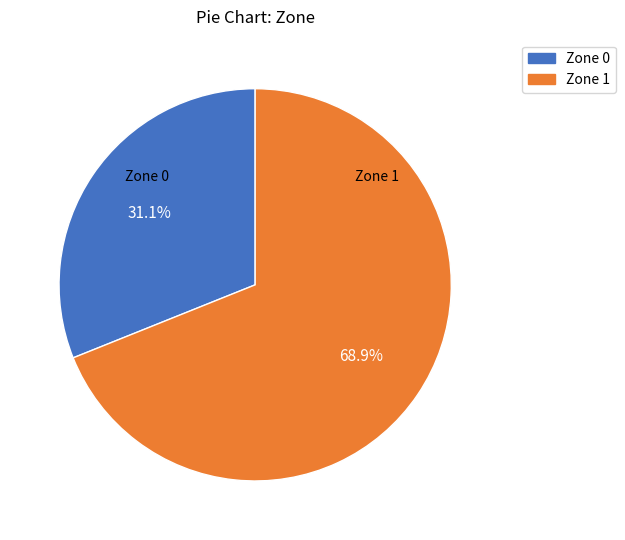

True or false: Zone 0 accounts for 41% of the total.

False